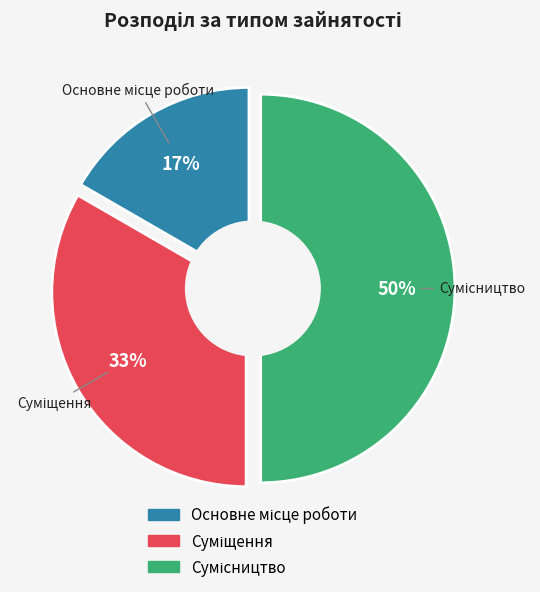

True or false: Основне місце роботи accounts for 17% of the total.

True